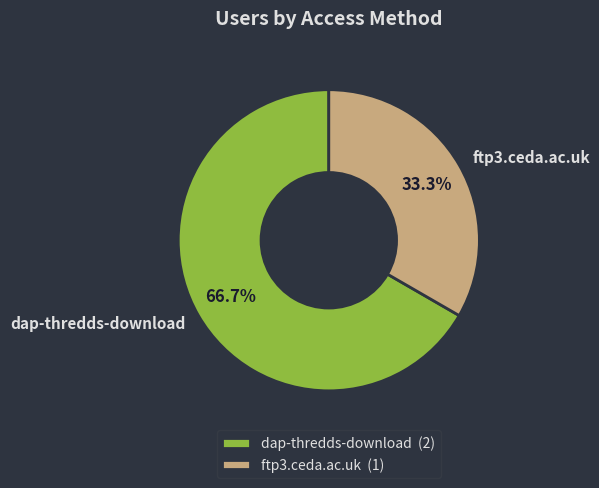

What percentage is the dap-thredds-download slice, to the nearest percent?

67%